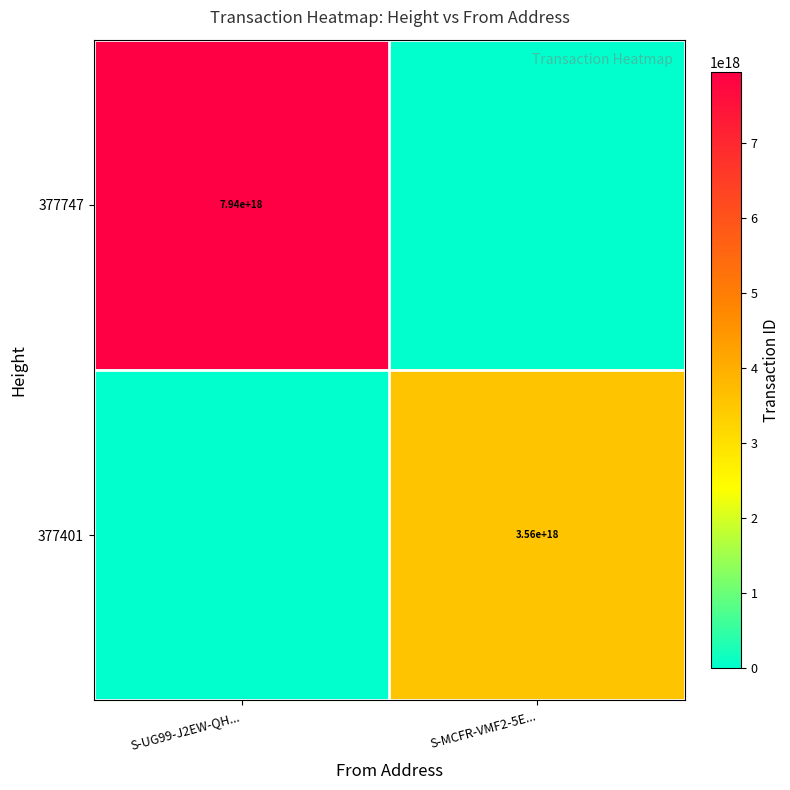

Is the value of 377747 at S-UG99-J2EW-QH... greater than the value of 377401 at S-MCFR-VMF2-5E...?

Yes